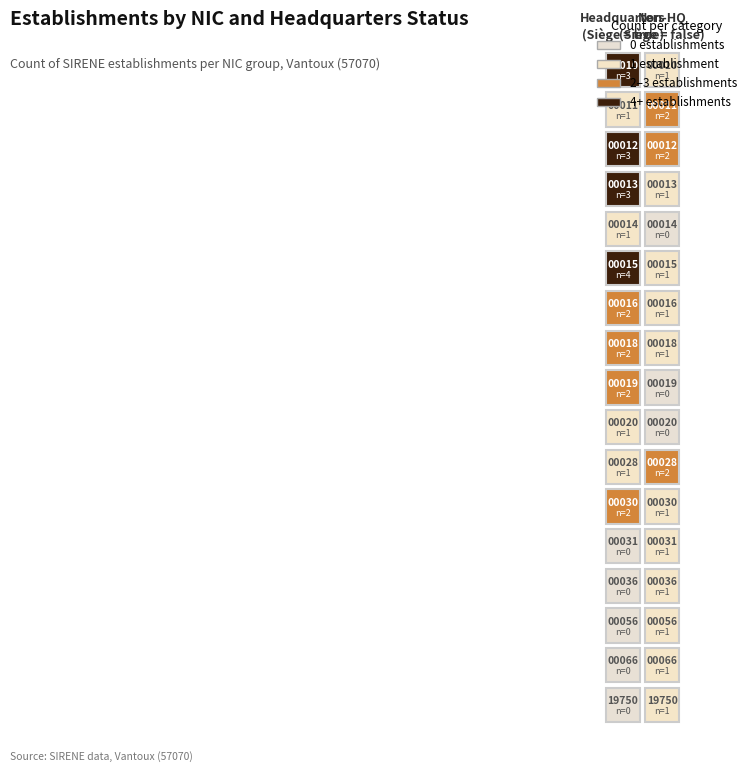

What is the difference between the highest and lowest values at false?

2